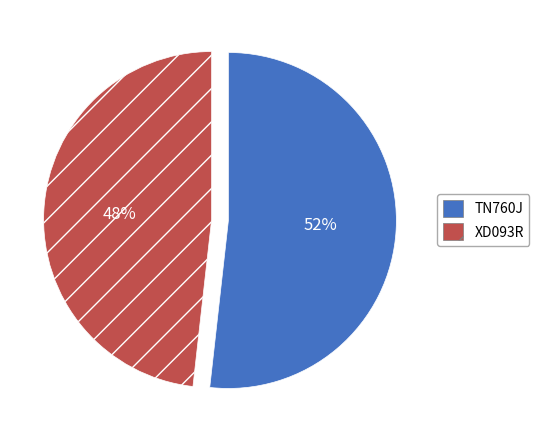

Count the number of slices in the pie.

2